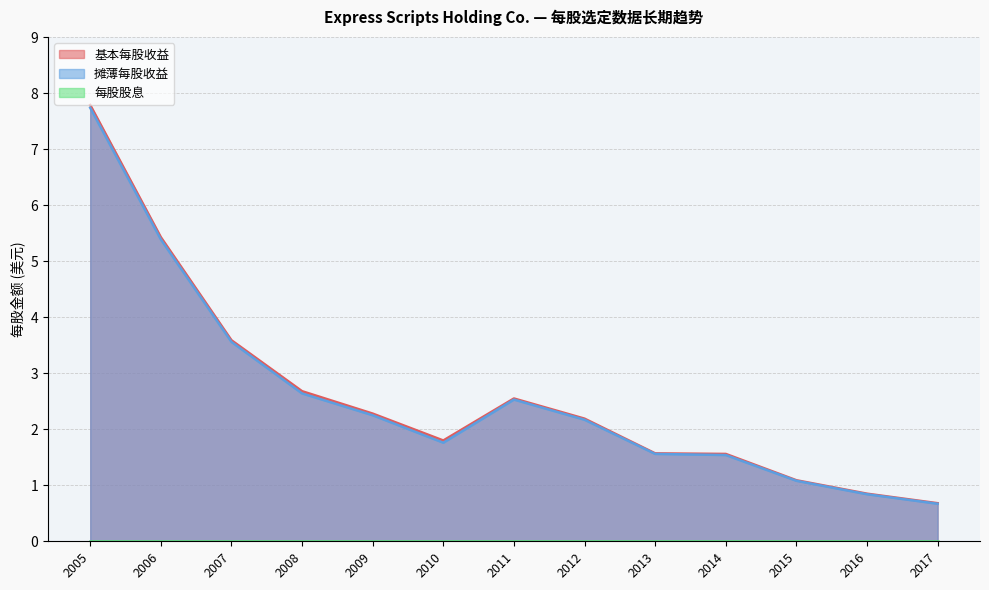

True or false: 摊薄每股收益 and 基本每股收益 cross at least once.

False